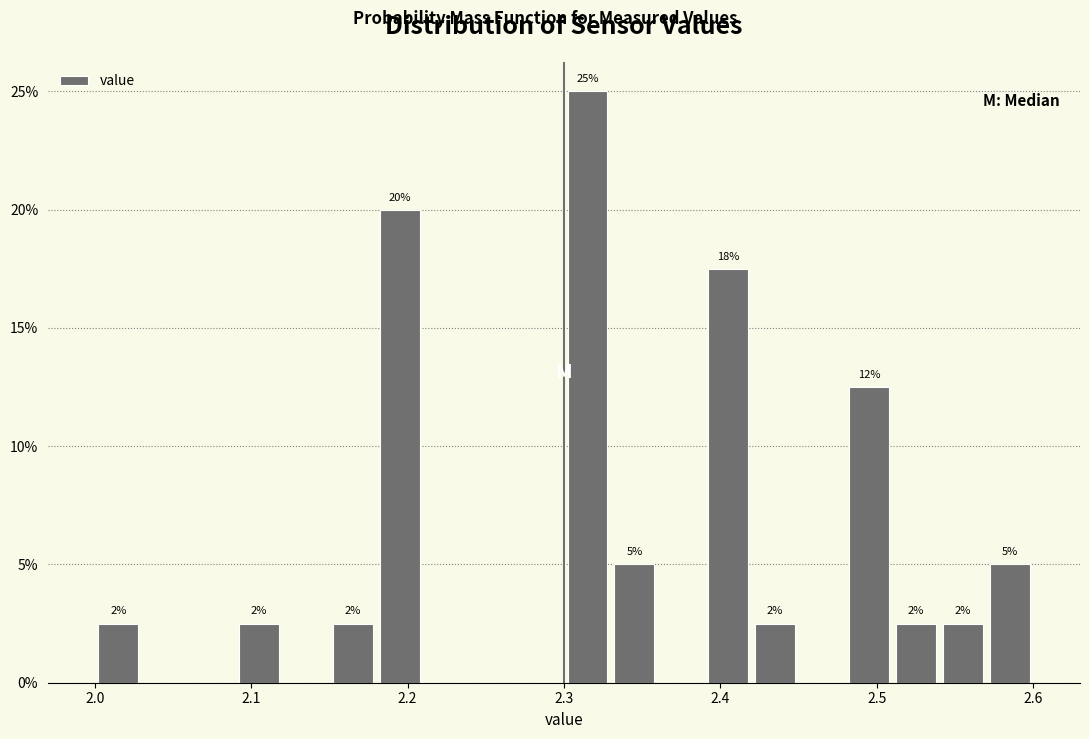

Around what value on the x-axis is the tallest bar? Give the approximate position of its centre, as read against the axis.

2.32